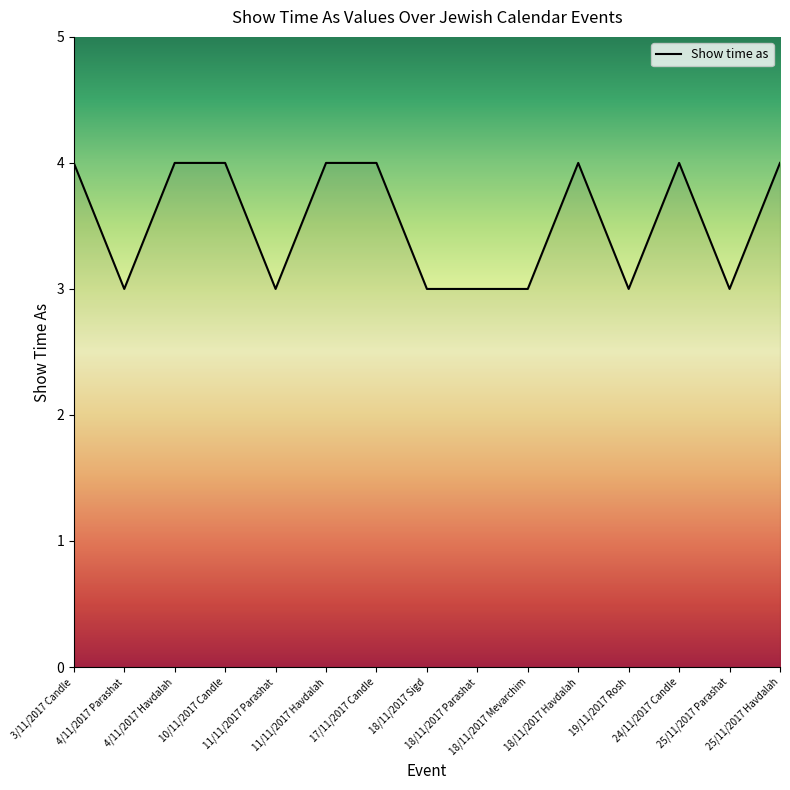

How many values are between 3 and 4?

15